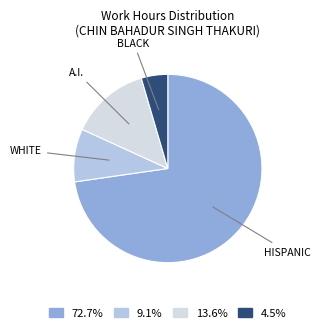

Does any single category account for the majority?

Yes